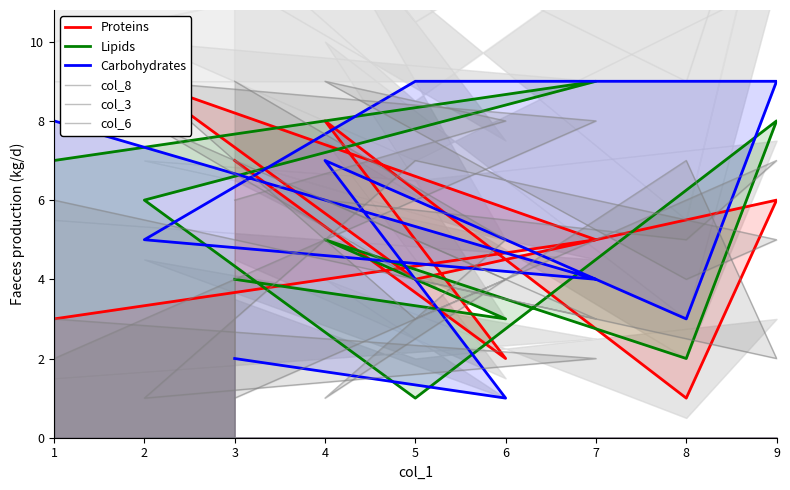

How many values in the col_3 series exceed 5?

4